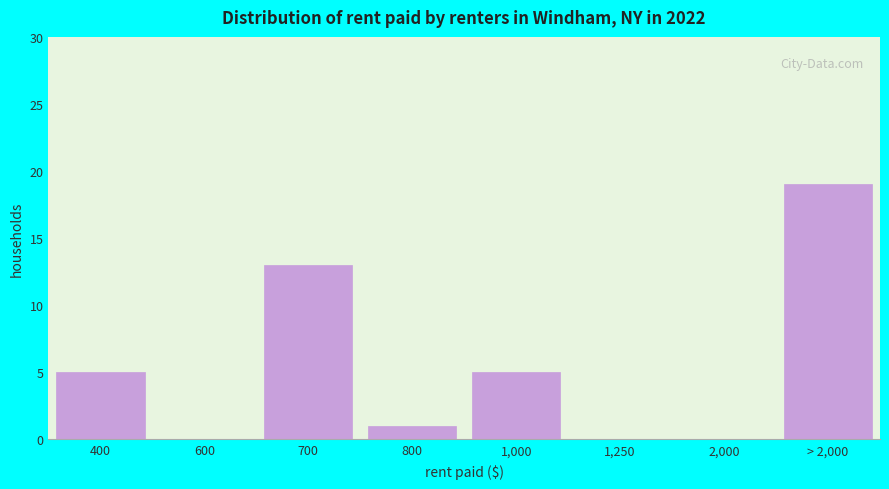

Reading left to right, transcribe all the data shown in this chart.

400=5	600=0	700=13	800=1	1,000=5	1,250=0	2,000=0	> 2,000=19